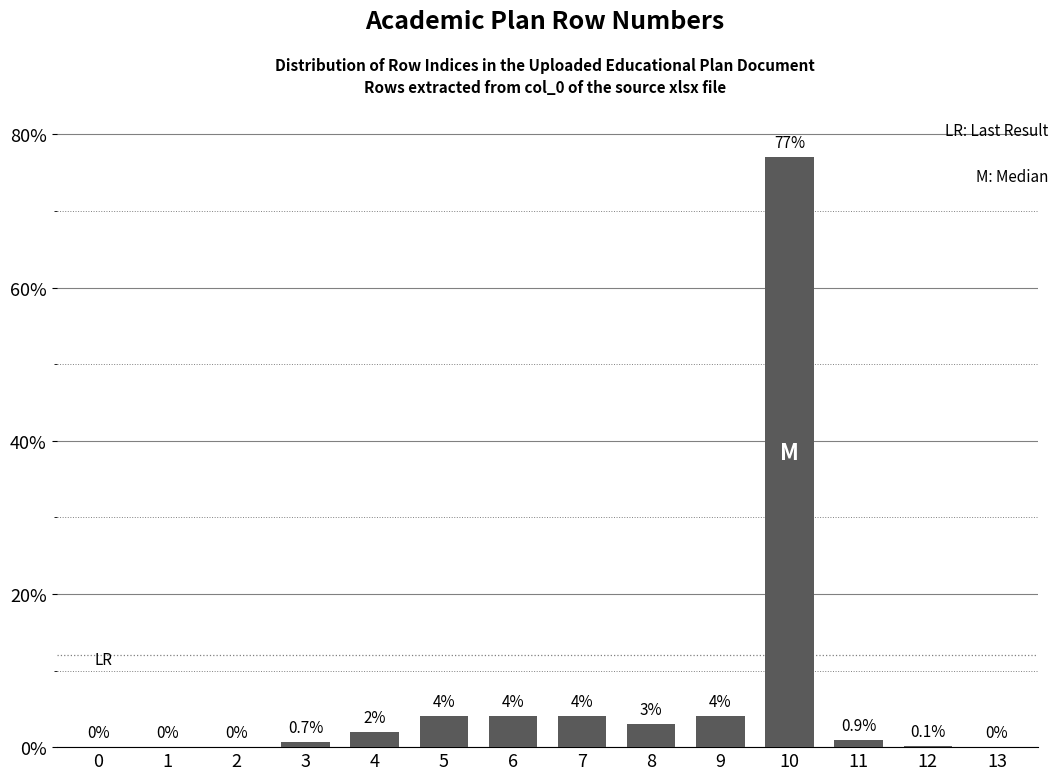

Reading left to right, list all the values displayed in this chart.

0=0.0	1=0.0	2=0.0	3=0.7	4=2.0	5=4.0	6=4.0	7=4.0	8=3.0	9=4.0	10=77.0	11=0.9	12=0.1	13=0.0